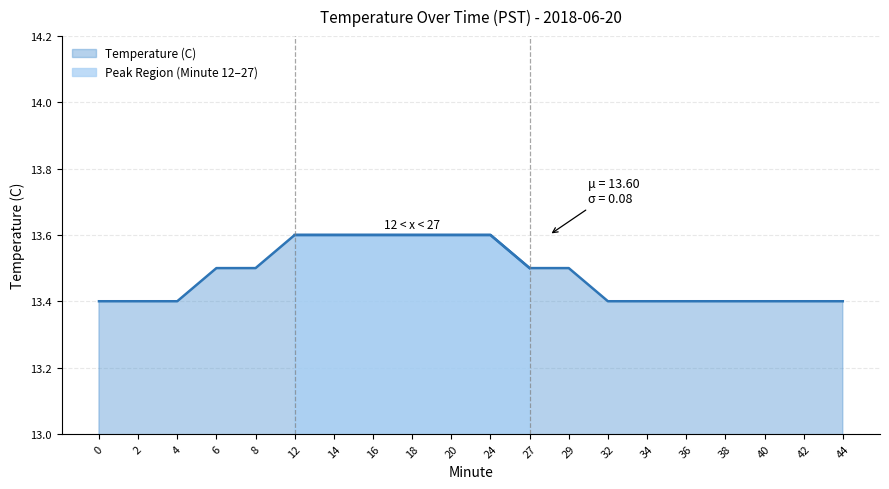

The chart shows a value of 13.4 at 38. True or false?

True